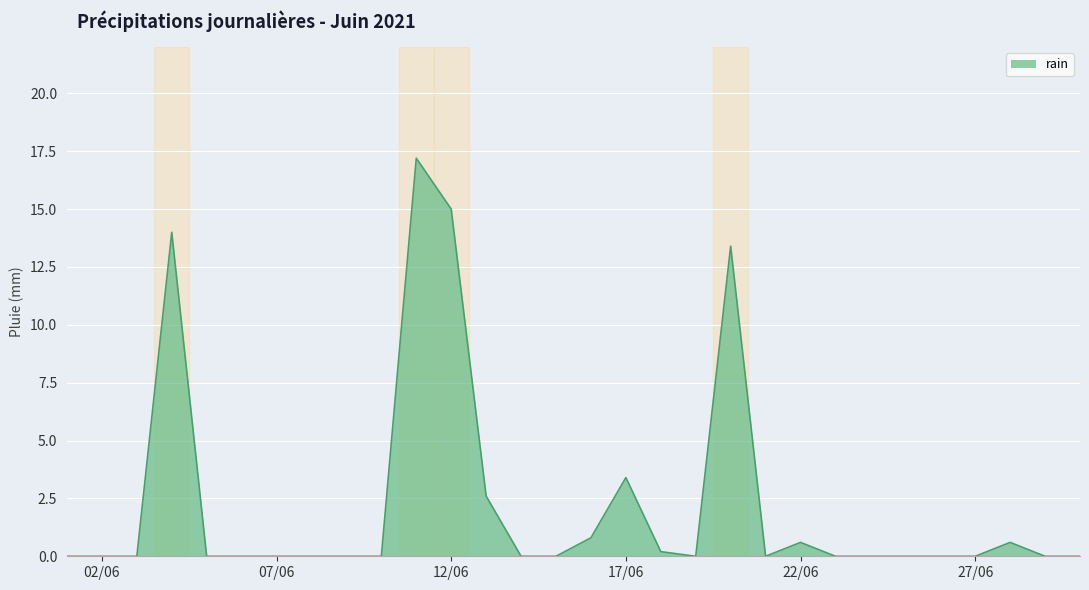

What is the difference between the maximum and minimum values?

17.2